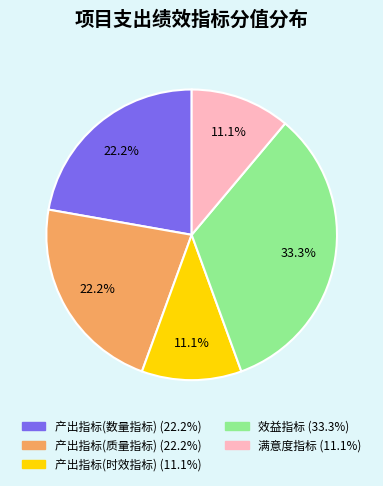

What is the largest slice in the pie chart?

效益指标